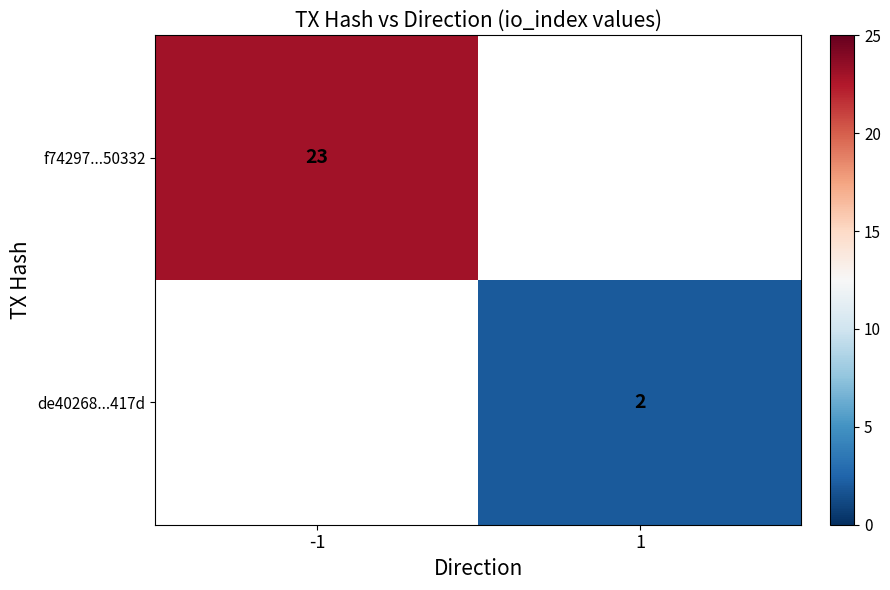

Count the number of data series in this chart.

2